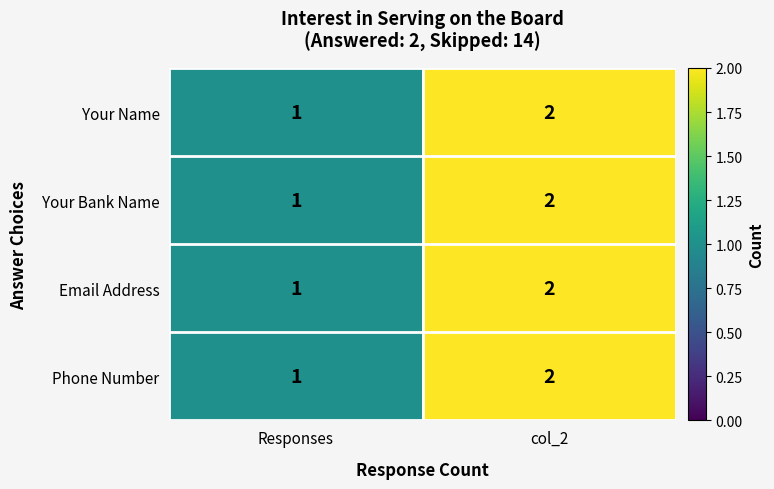

What is the greatest value displayed?

2